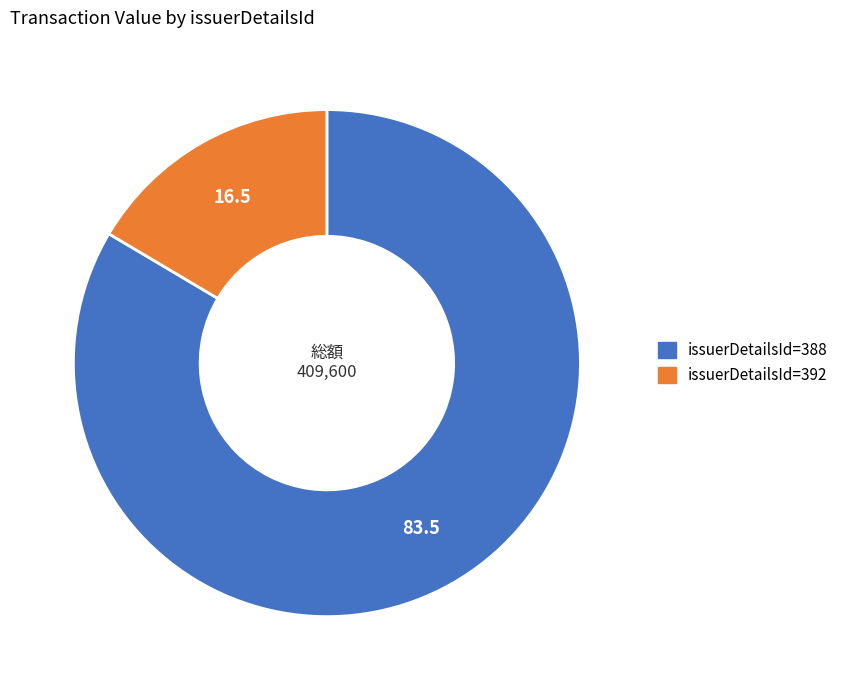

Is there any slice that represents more than half of the pie?

Yes